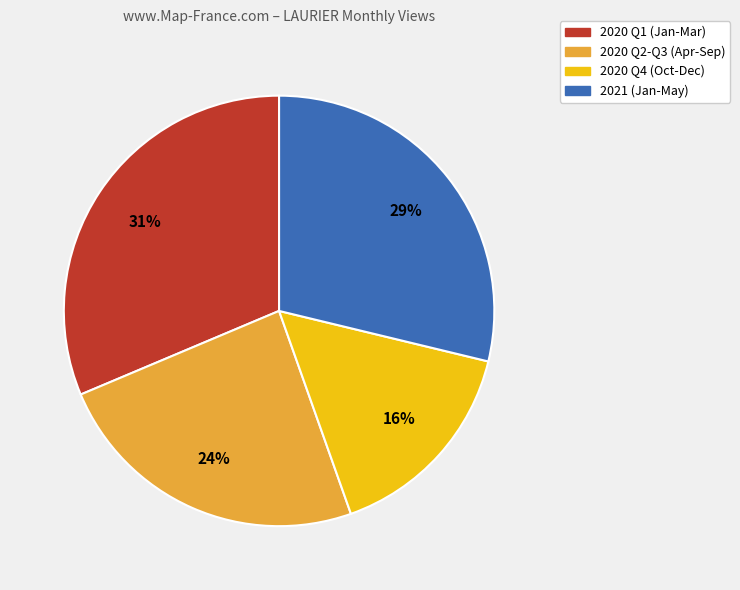

Does any single category account for the majority?

No